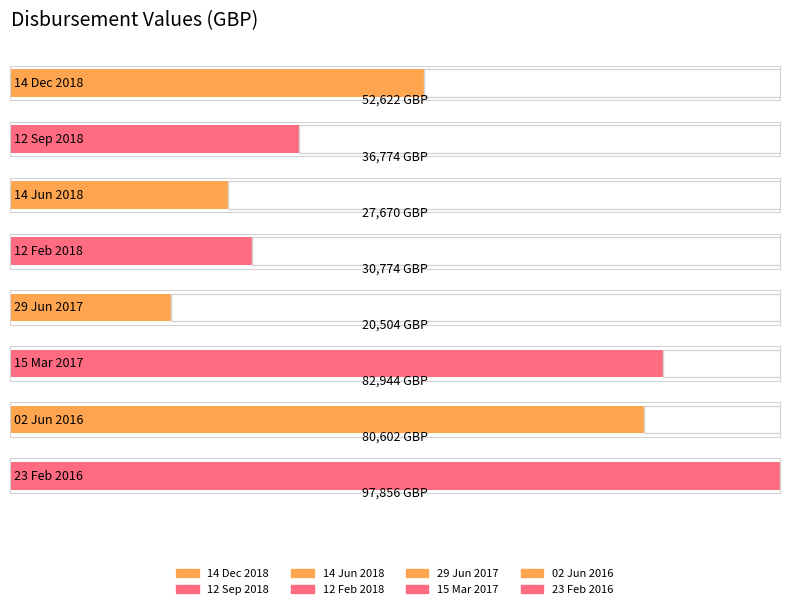

Where does the data first go above 52621?

14 Dec 2018